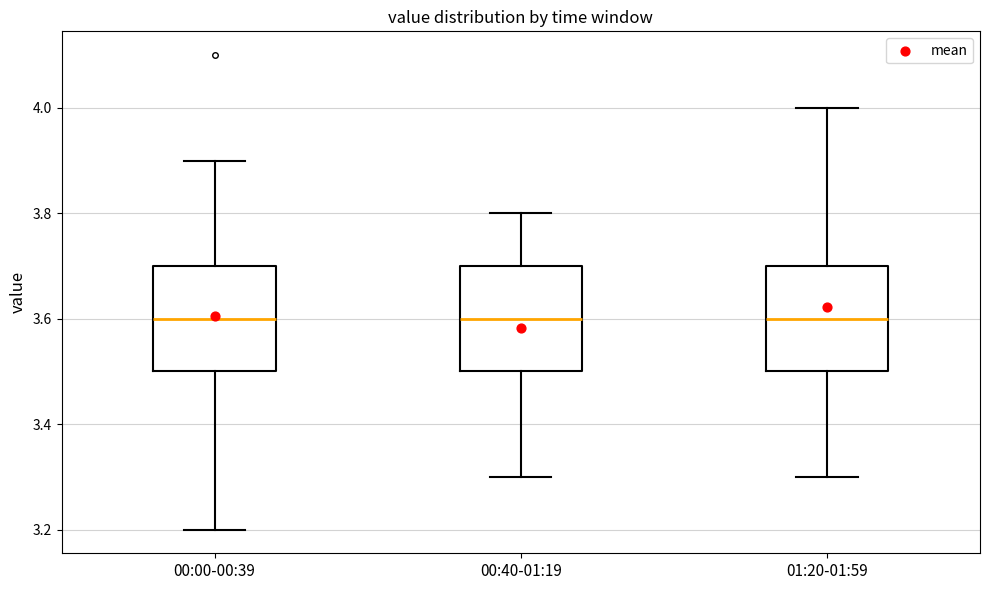

Reading left to right, transcribe this box plot: for each box, give where its median line is, the range the box spans, and where its two whiskers end, as read against the y-axis. The values are not printed on the chart, so give them approximately, as read against the axis.

00:00-00:39: median 3.6, box 3.5 to 3.7, whiskers 3.2 to 3.9
00:40-01:19: median 3.6, box 3.5 to 3.7, whiskers 3.3 to 3.8
01:20-01:59: median 3.6, box 3.5 to 3.7, whiskers 3.3 to 4.0